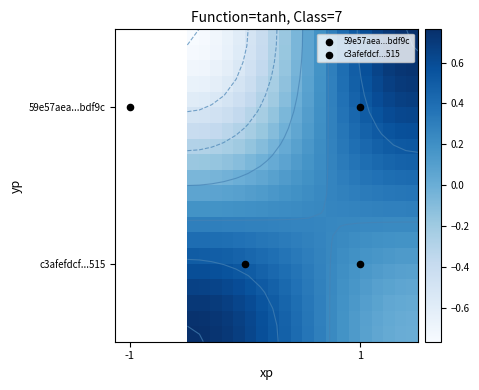

What is the difference between the highest and lowest values at -1?

2